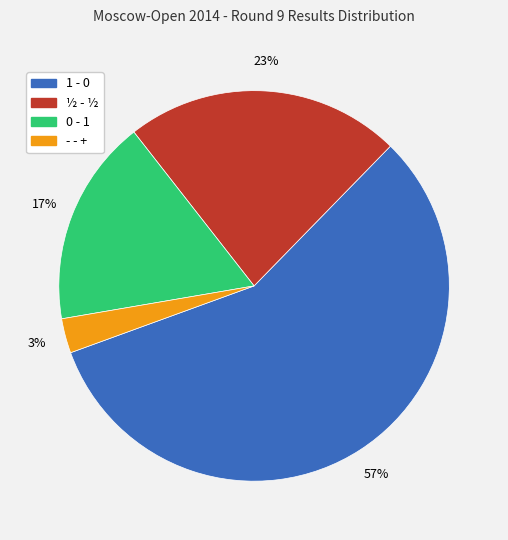

To the nearest percent, what portion does 0 - 1 represent?

17%